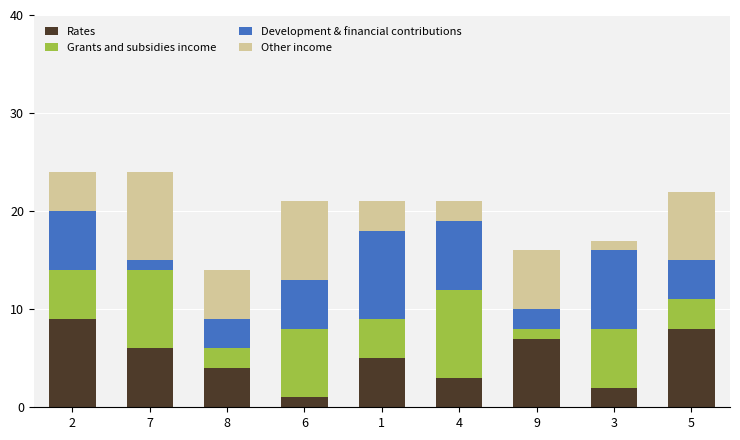

True or false: Rates has a value of 2 at 5.

False